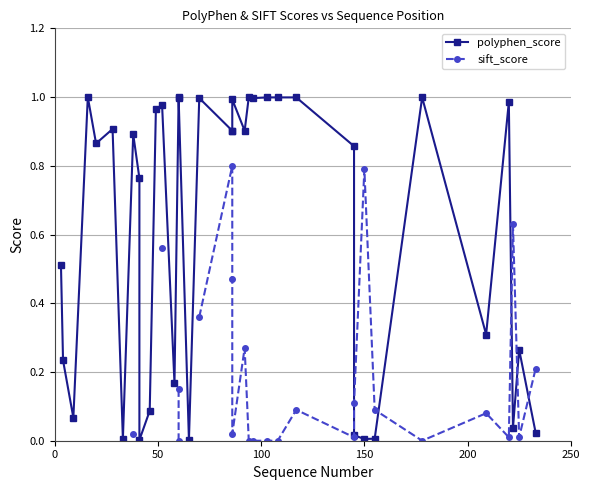

Does the chart display data point markers on the line(s)?

Yes